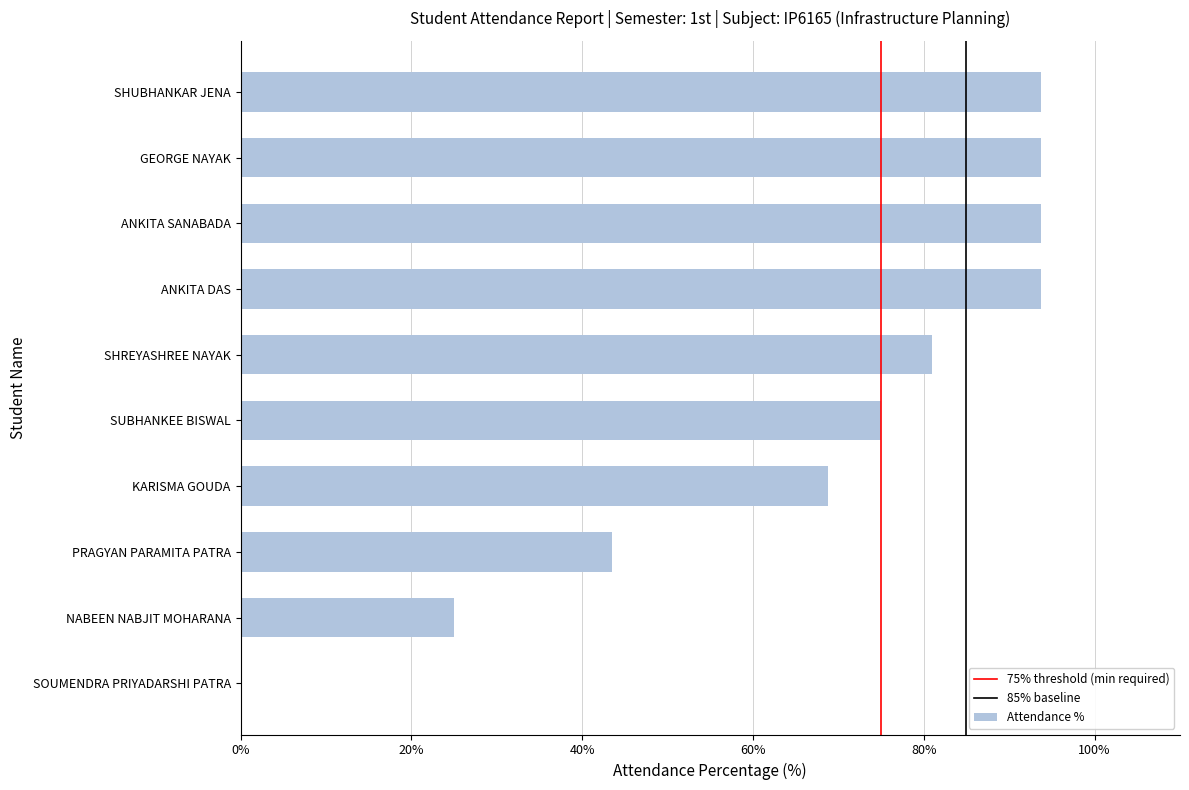

What value does the data have at SUBHANKEE BISWAL?

75.0